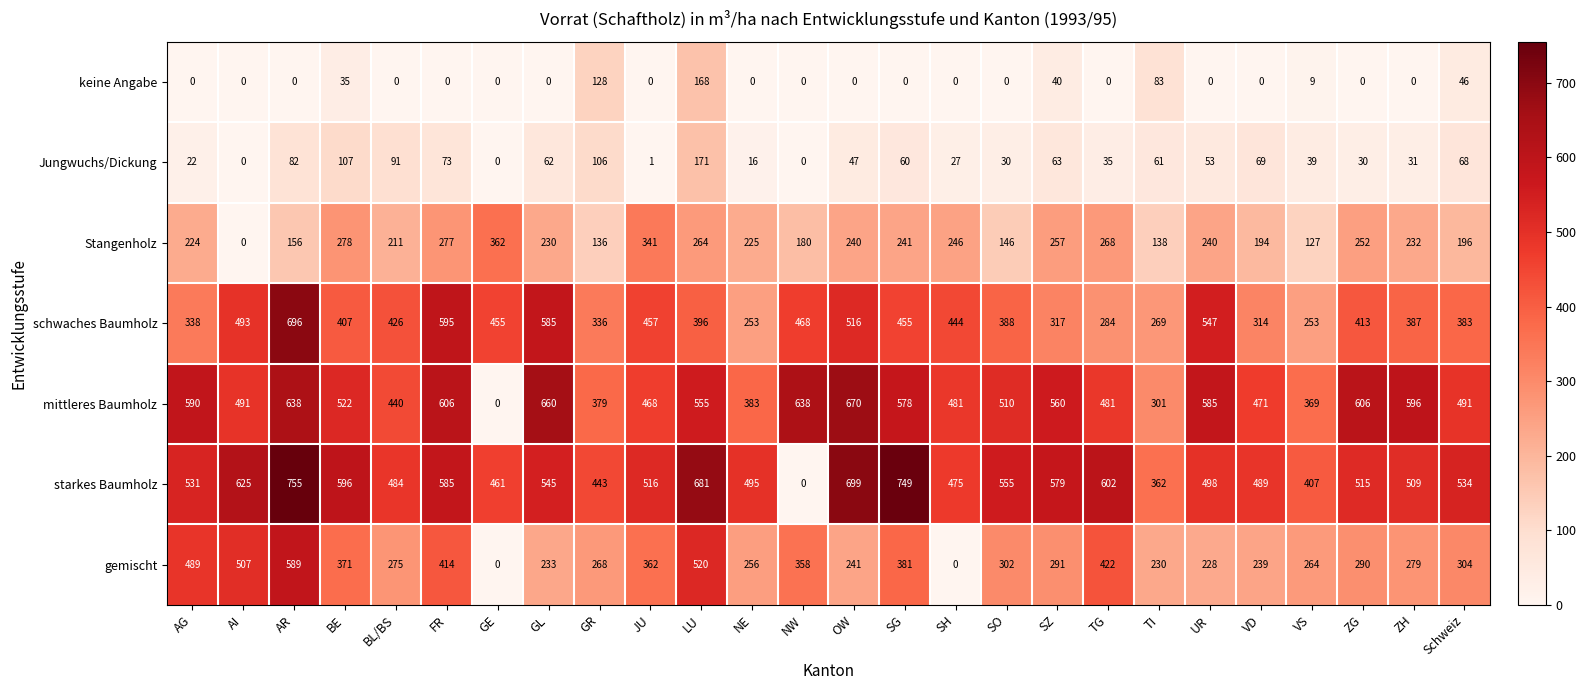

The value of Stangenholz at TG is 391. True or false?

False